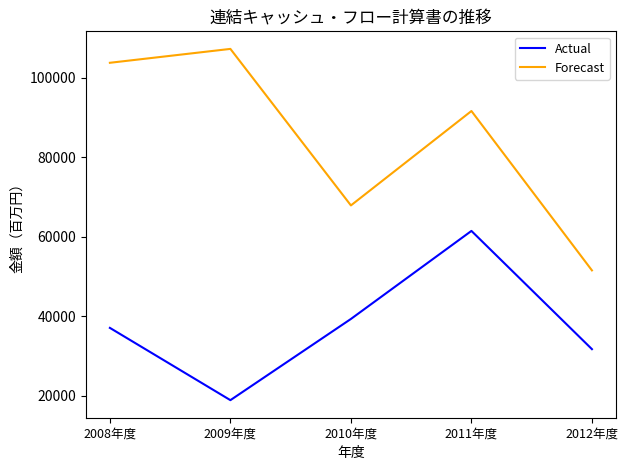

How many values in the Forecast series are below 91600?

2